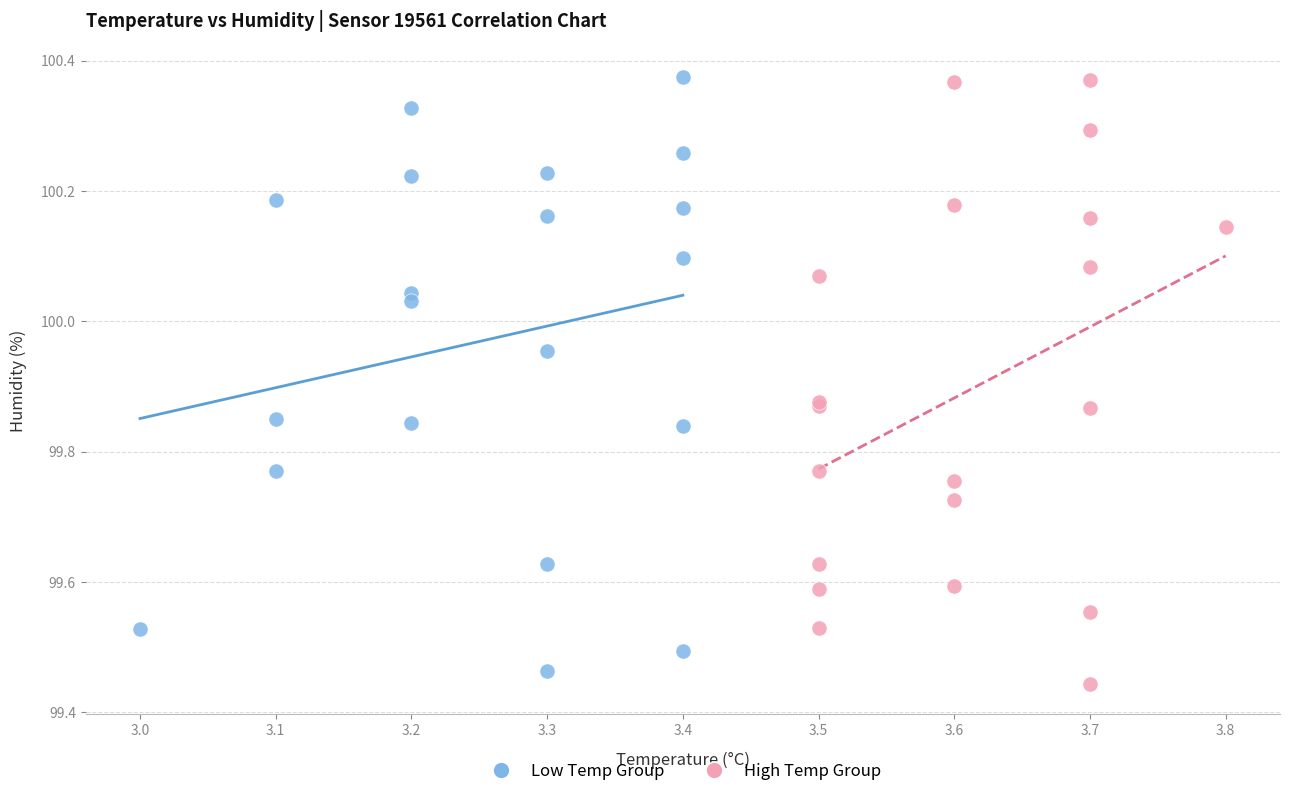

What are all the series names shown in the legend?

Low Temp Group, High Temp Group